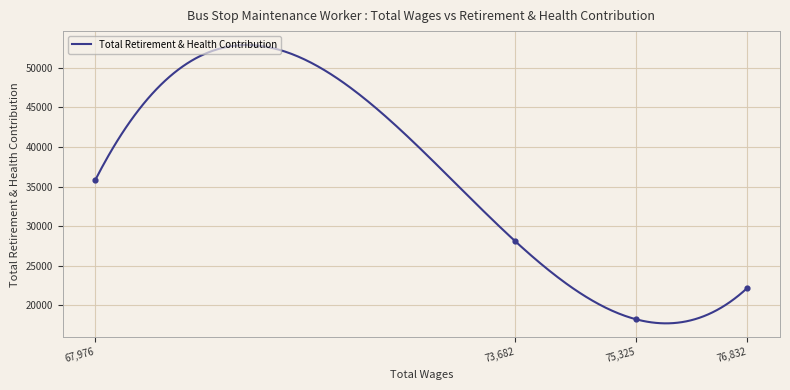

Approximately how many times larger is the value at 67976.0 compared to 75325.0?

2.0